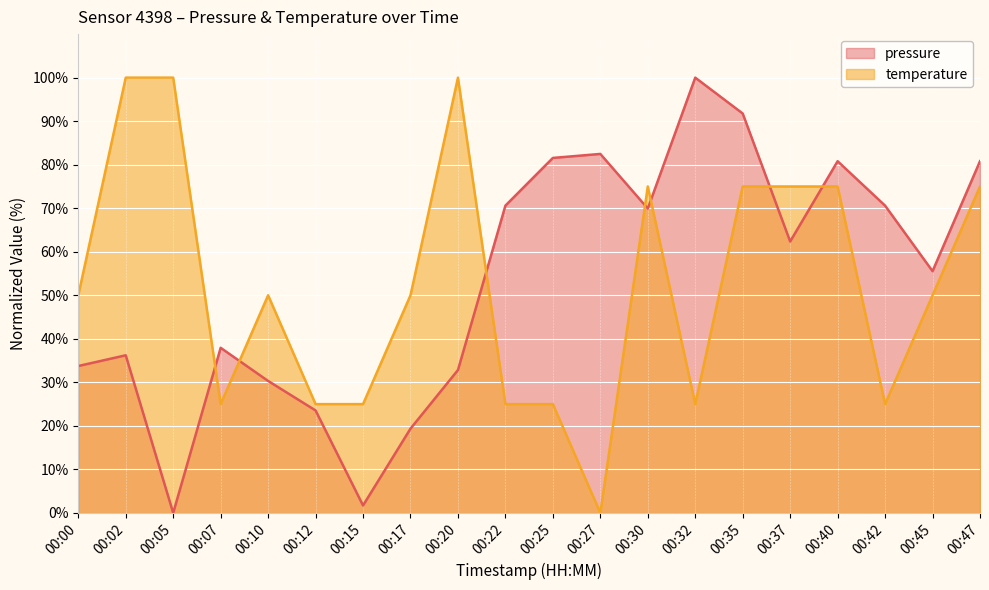

What is the difference between the maximum and second lowest values in the pressure series?

98.3